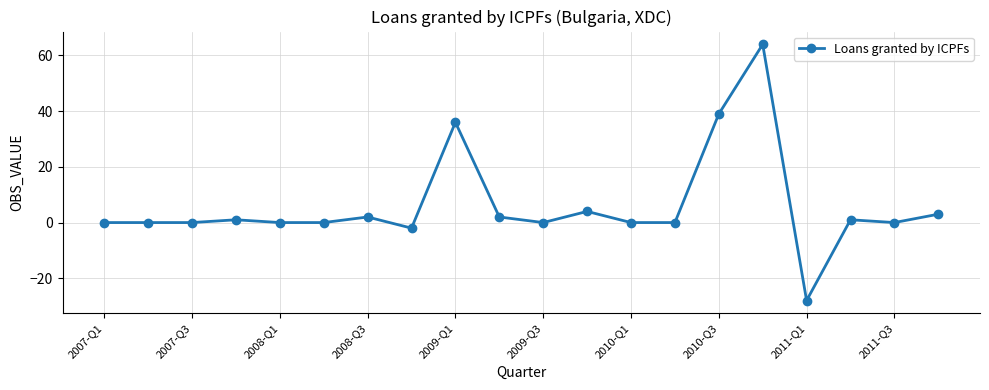

Reading right to left, extract all data points from this chart.

3	0	1	-28	64	39	0	0	4	0	2	36	-2	2	0	0	1	0	0	0